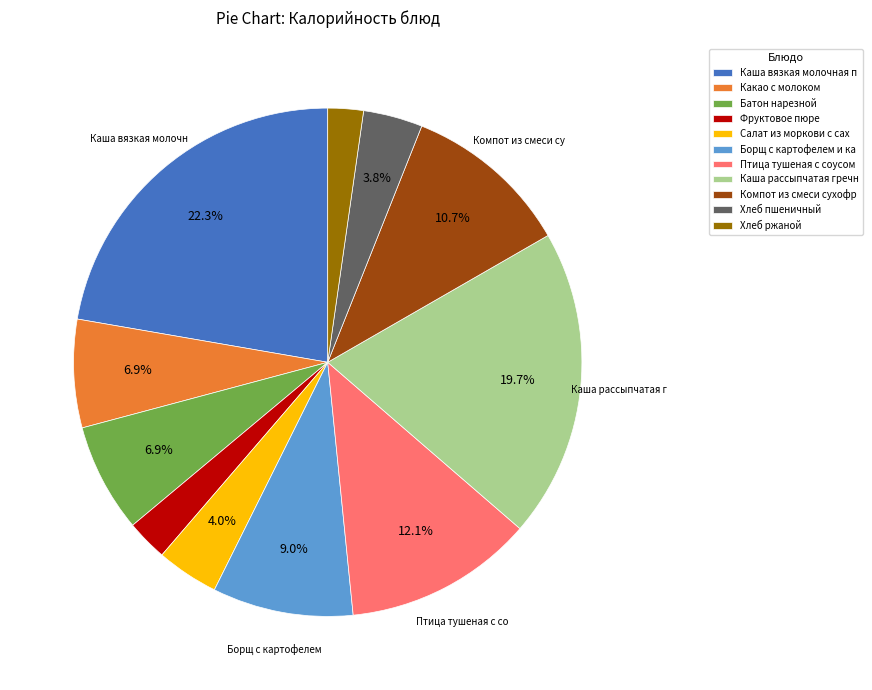

Is there any slice that represents more than half of the pie?

No